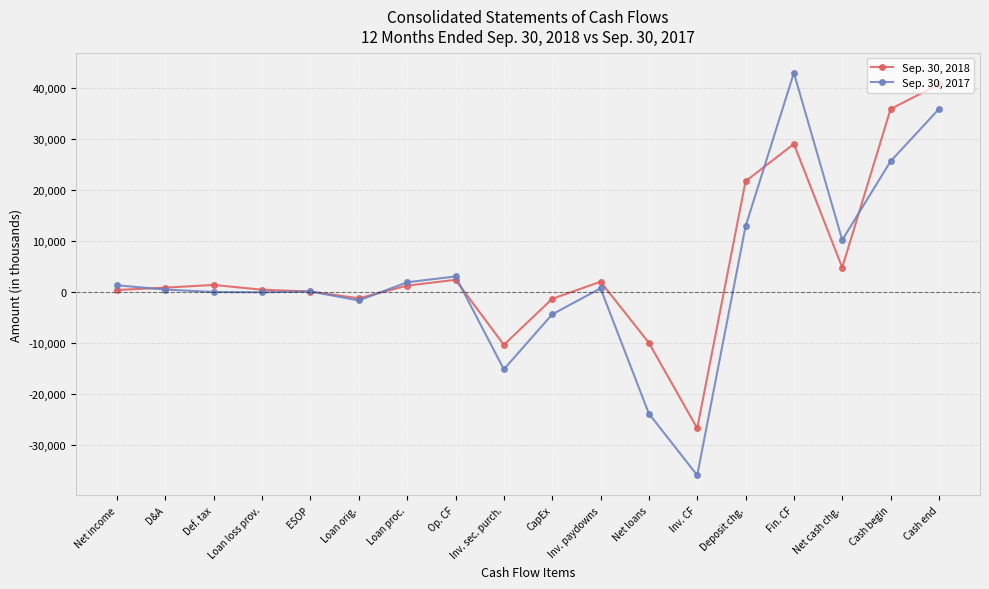

At which category is the sum across all series the highest?

Cash end